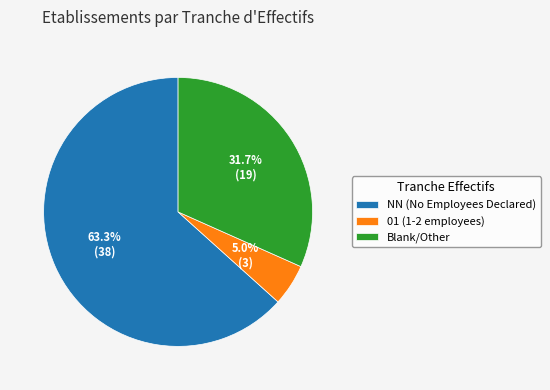

What is the smallest slice in the pie chart?

01 (1-2 employees)